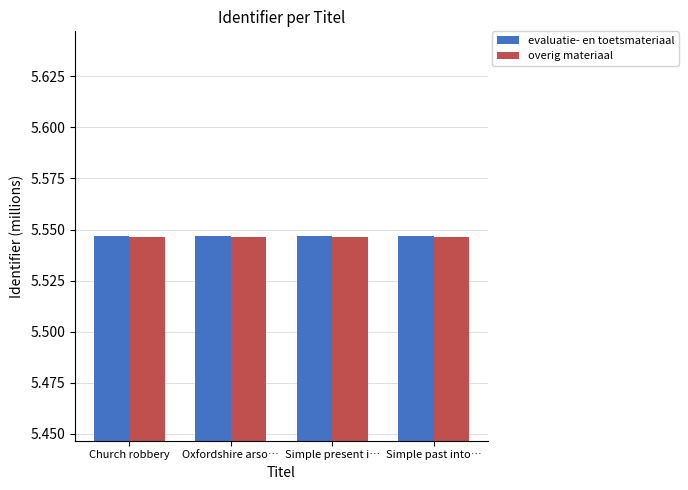

What is the sum of the overig materiaal values at Oxfordshire arso… and Simple past into…?

11.1